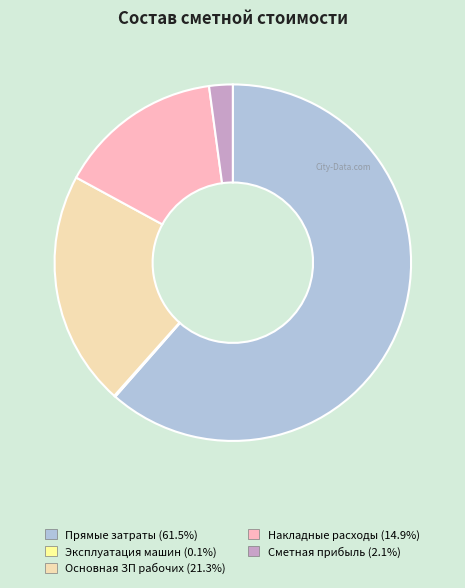

Approximately how many times larger is the value at Накладные расходы (14.9%) compared to Основная ЗП рабочих (21.3%)?

0.7